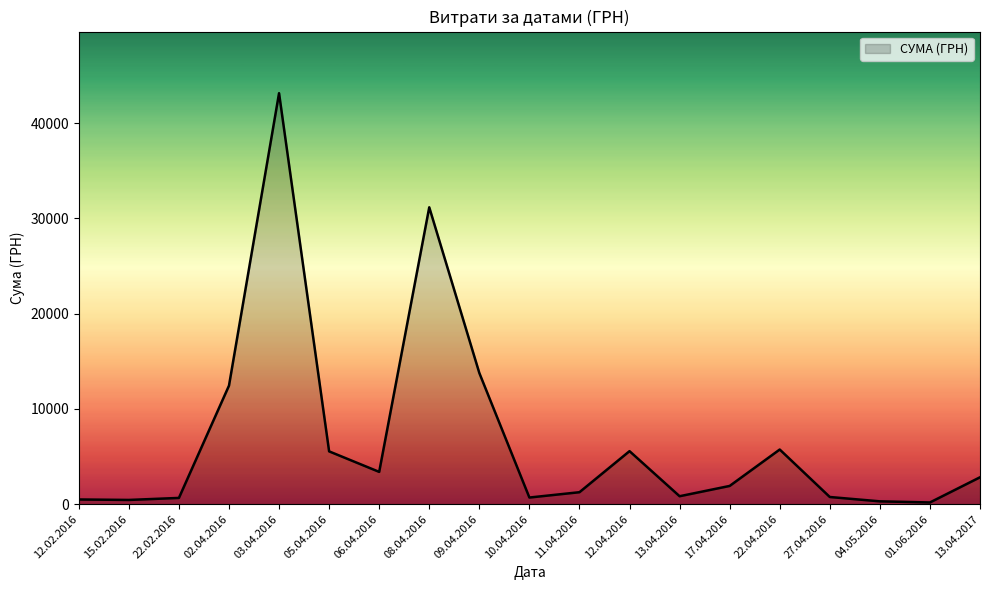

What is the change in value from 02.04.2016 to 08.04.2016?

+18723.9